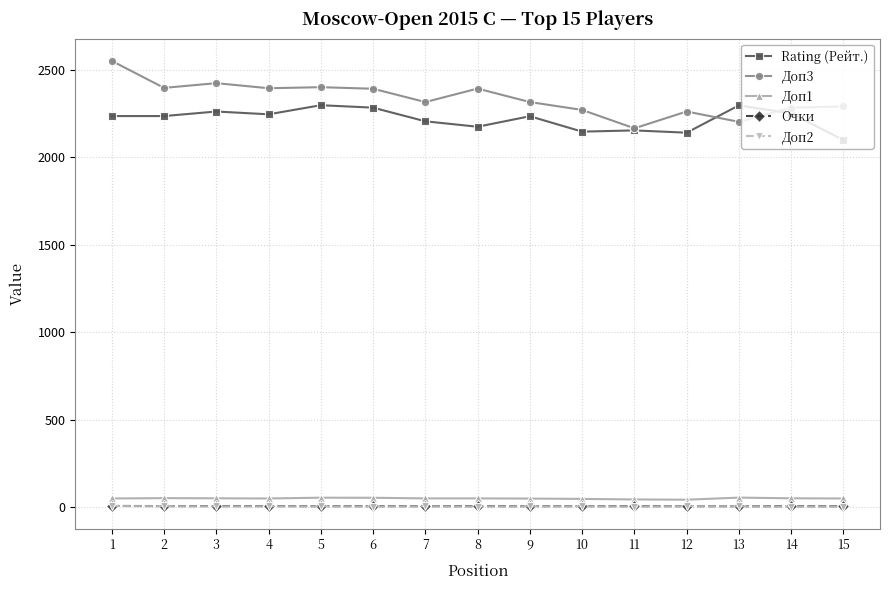

Count the number of data series in this chart.

5